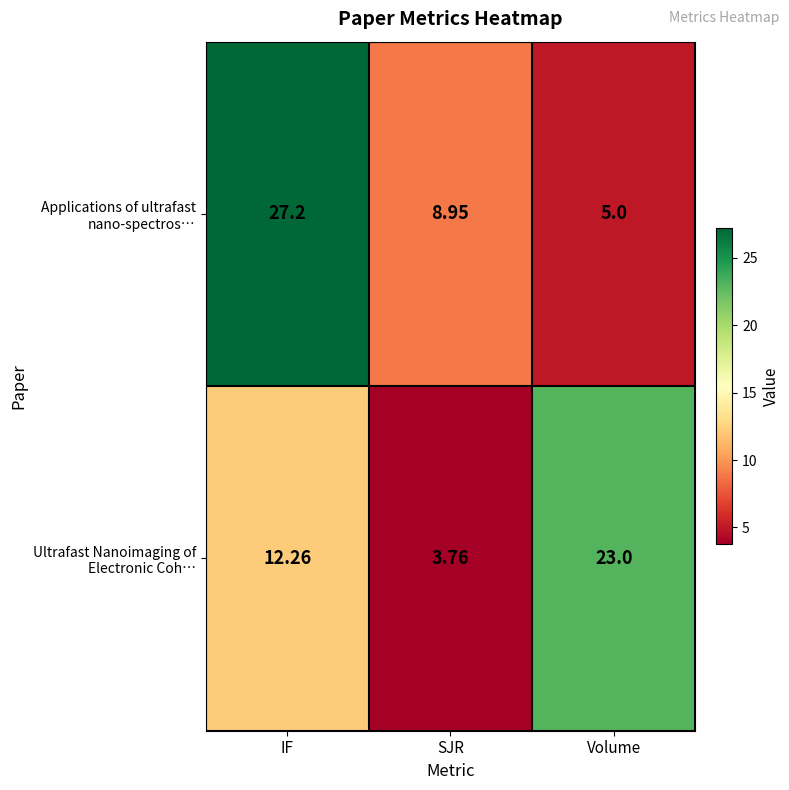

Which label corresponds to the largest value in the chart?

IF